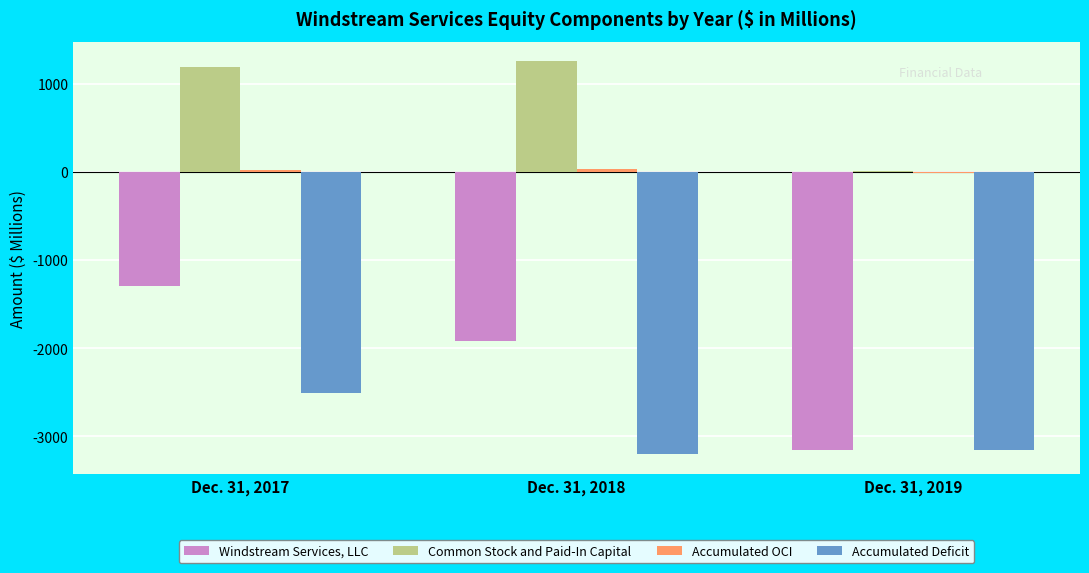

The value of Common Stock and Paid-In Capital at Dec. 31, 2017 is 1191.9. True or false?

True